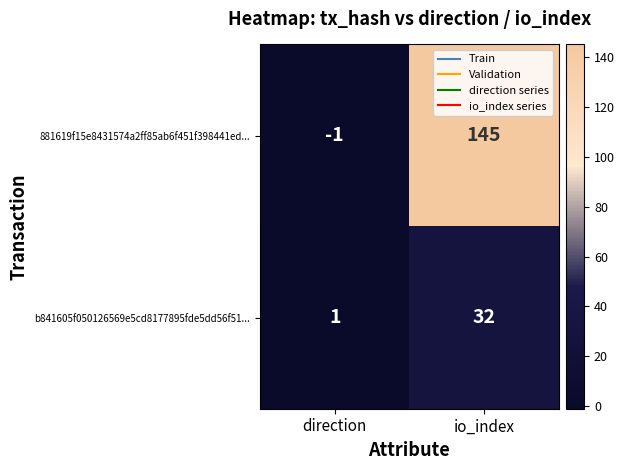

At which category does the chart reach its peak across all series?

io_index